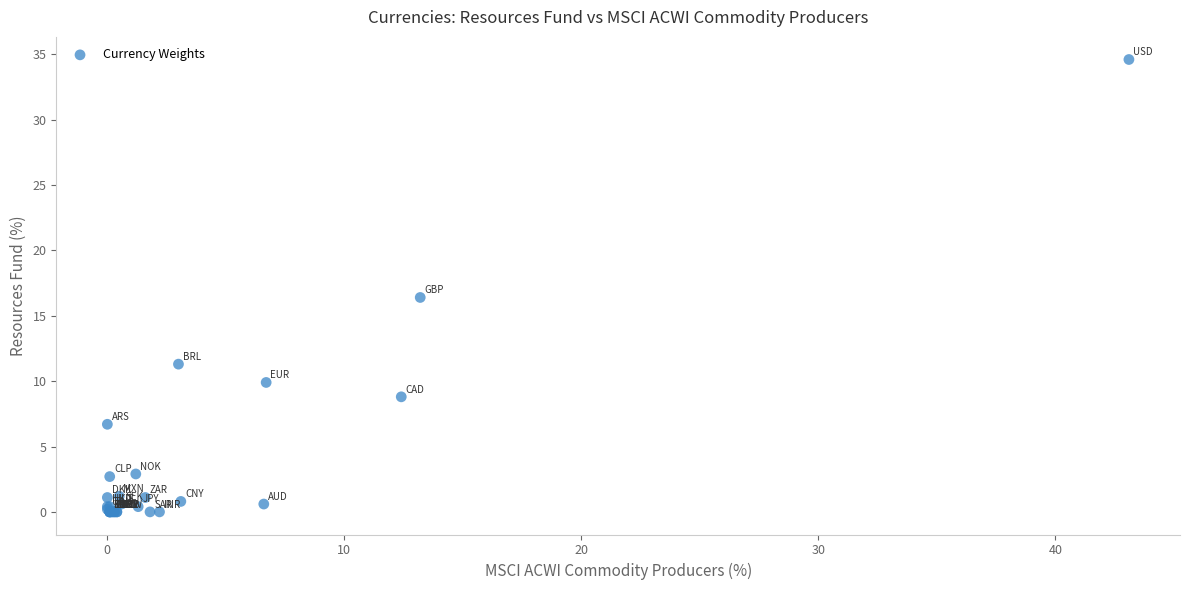

What Y value in the scatter plot is closest to 17?

16.4